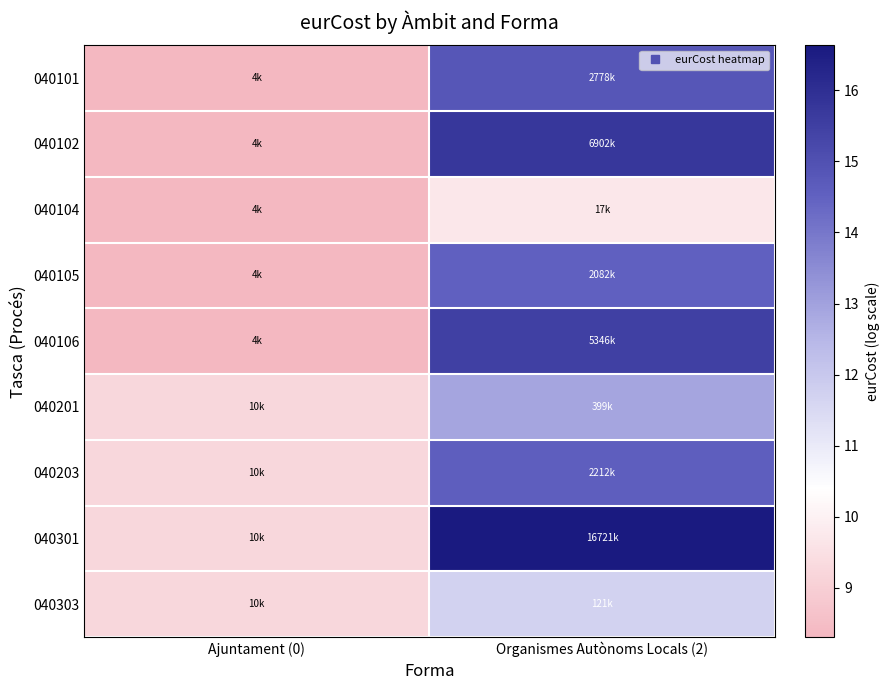

Rank the series by their maximum value, from lowest to highest.

040104, 040303, 040201, 040105, 040203, 040101, 040106, 040102, 040301